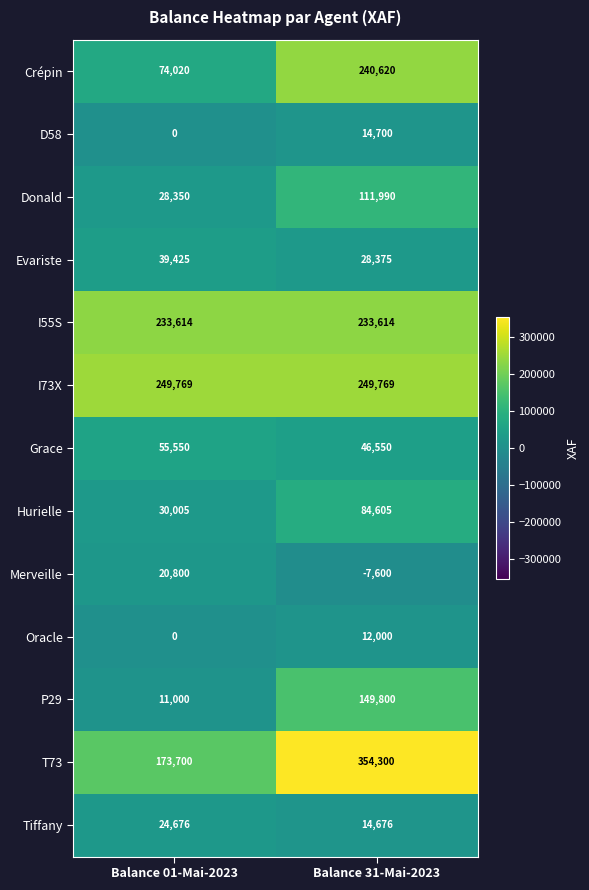

Which series changed the most between Balance 01-Mai-2023 and Balance 31-Mai-2023?

T73